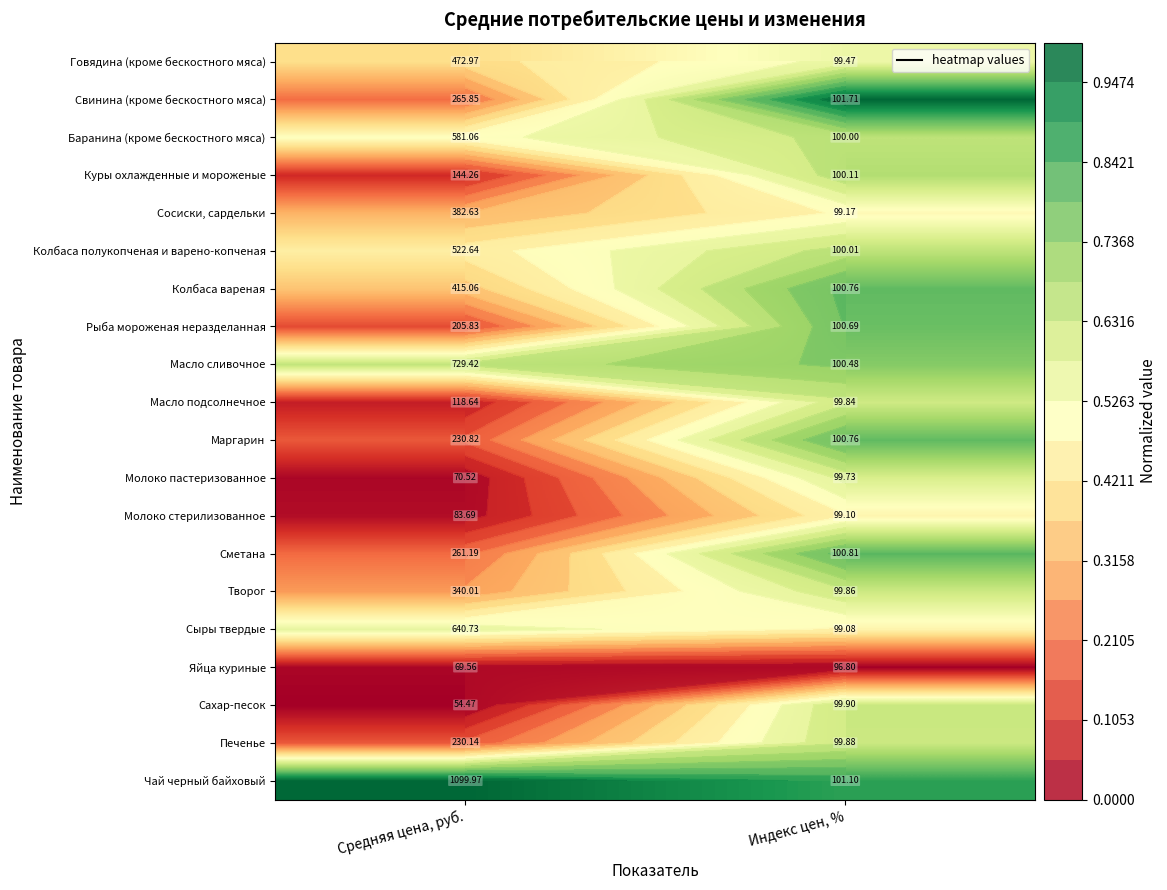

Is it true that Сметана equals 0.3 at Средняя цена, руб.?

False